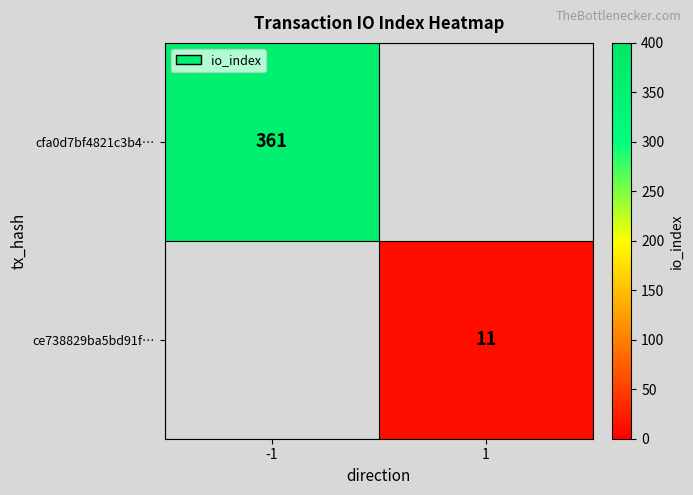

Is the value of ce738829ba5bd91f… at 1 greater than the value of cfa0d7bf4821c3b4… at -1?

No